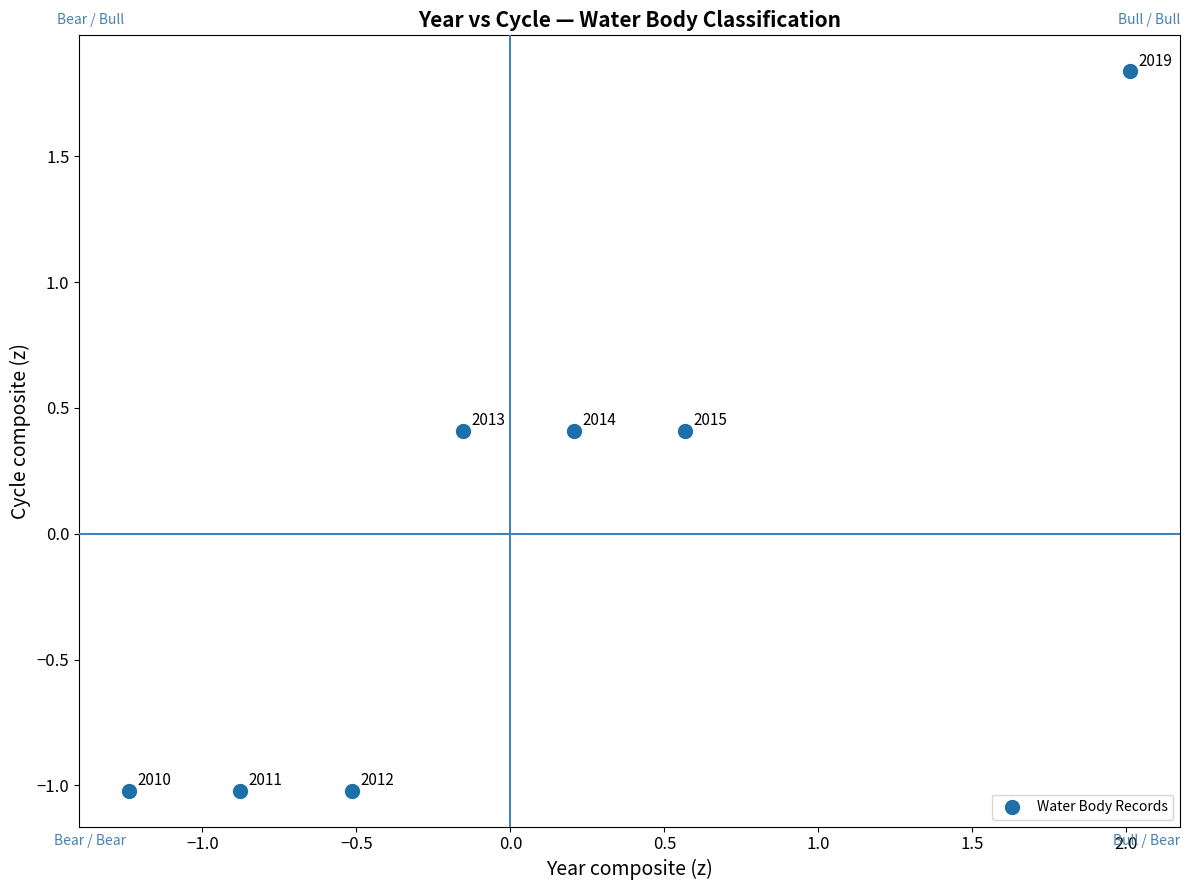

What Y value in the scatter plot is closest to 0?

0.4